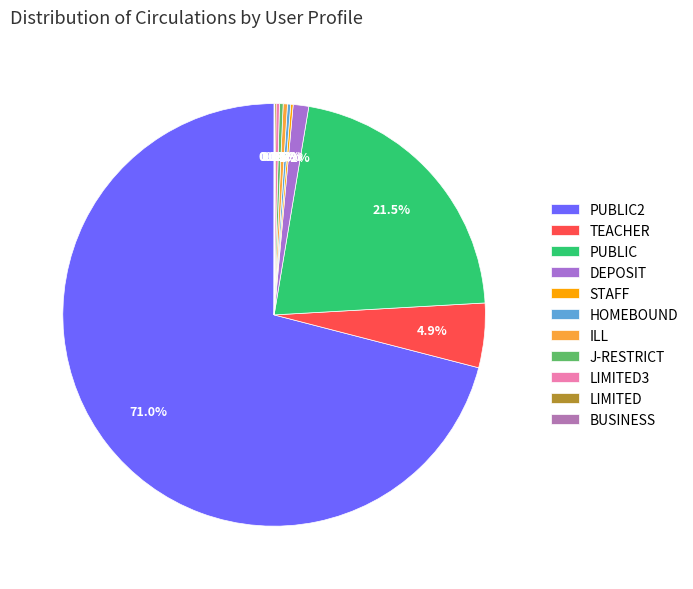

Does PUBLIC2 represent more than half of the total?

Yes